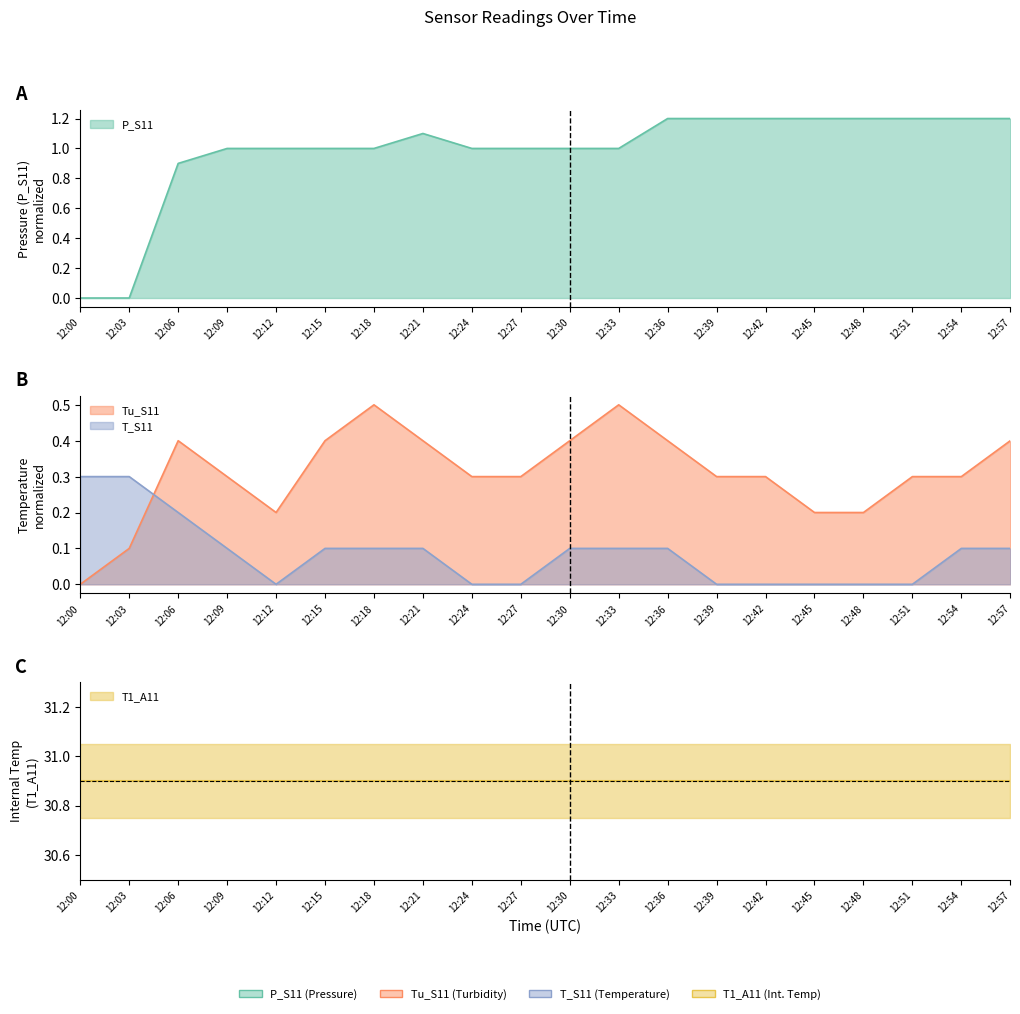

At how many categories does at least one series exceed 0?

20